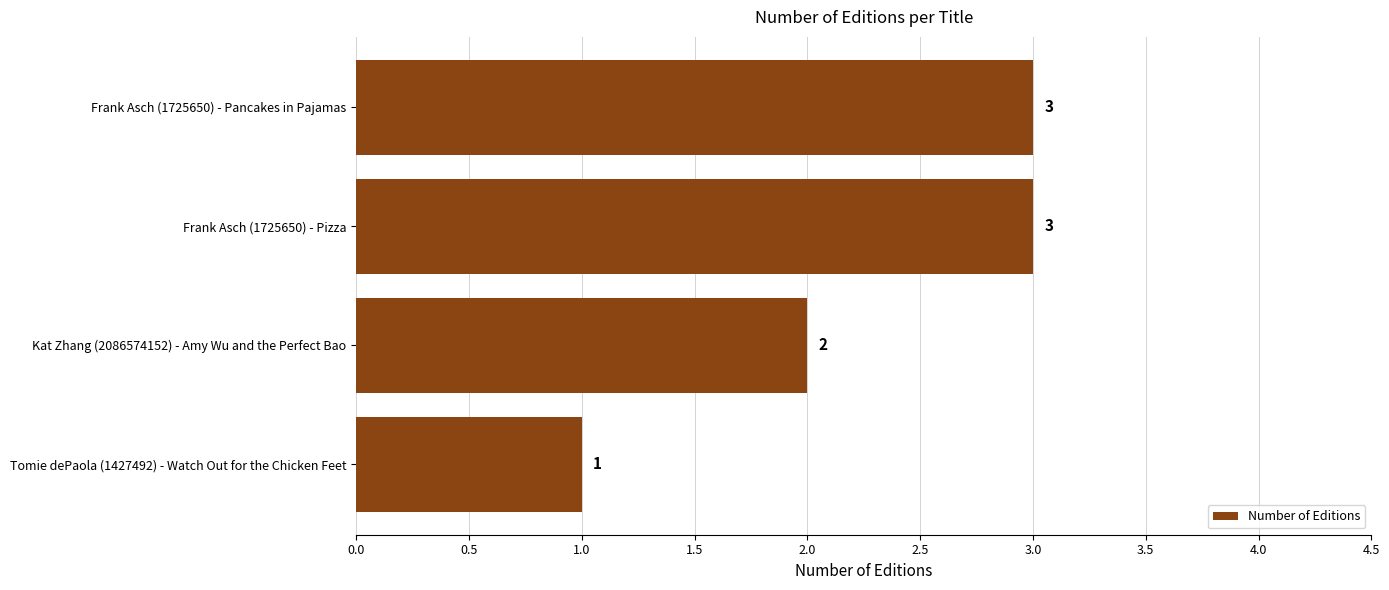

What position from the bottom is Frank Asch (1725650) - Pancakes in Pajamas?

4